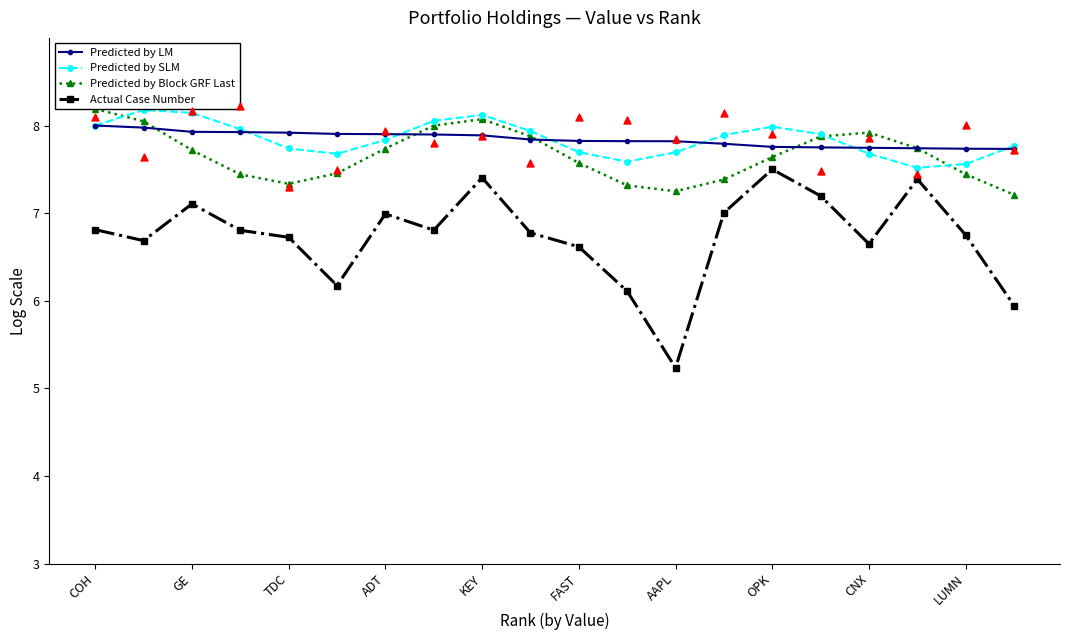

Which series has the largest total across all categories?

Predicted by SLM